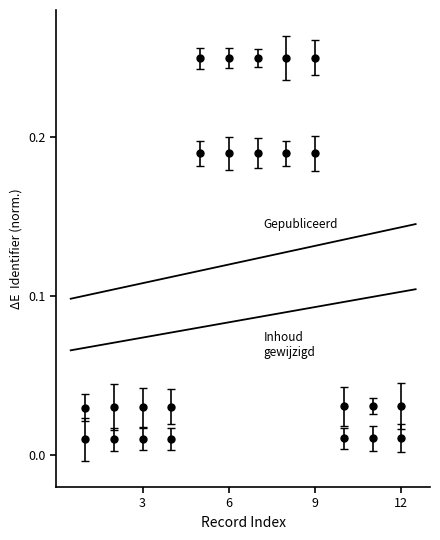

True or false: Gepubliceerd has a value of 0.2 at 2018-04-03.

False